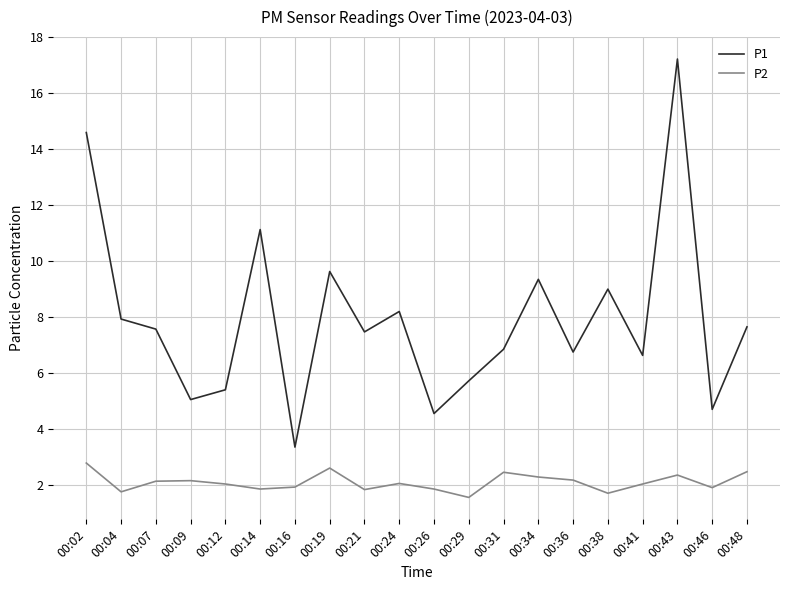

The value of P2 at 00:19 is 3.9. True or false?

False